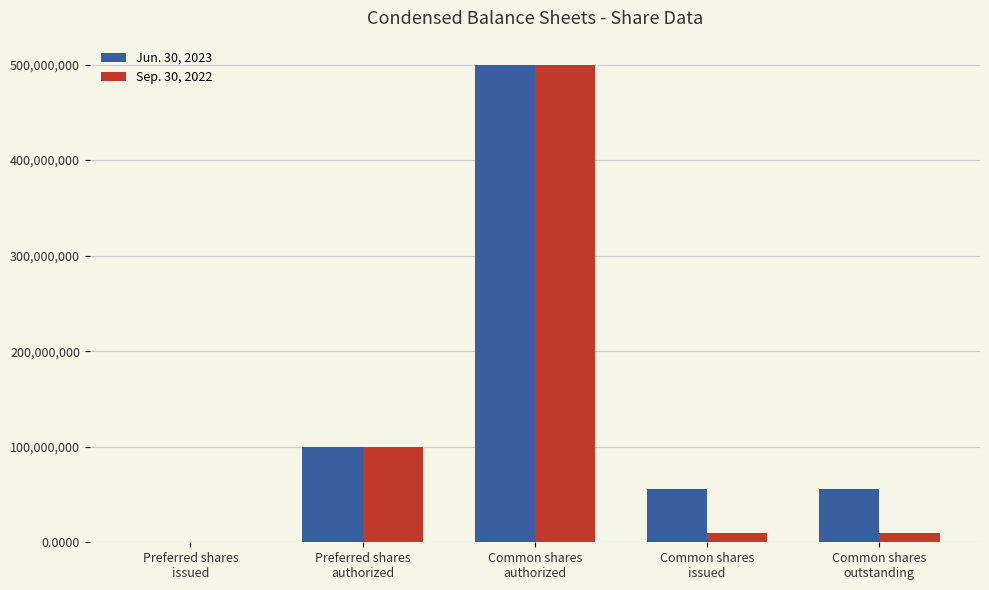

Where is Jun. 30, 2023 nearest to the value 250000000?

Preferred shares
authorized